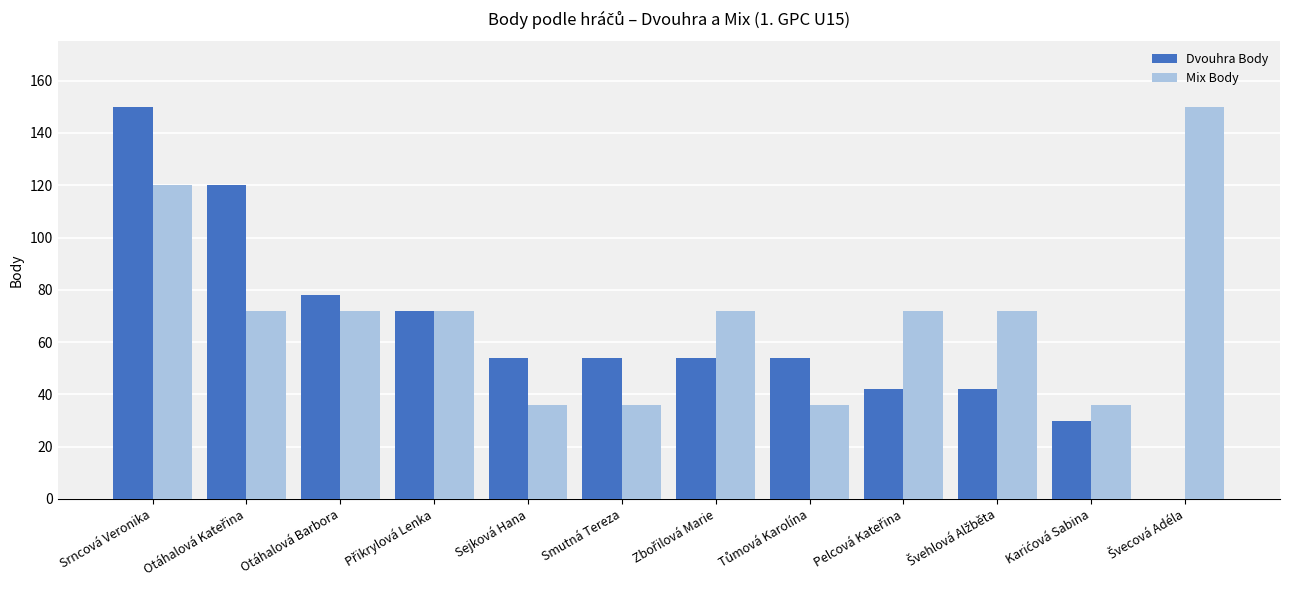

What is the sum of all Dvouhra Body values?

750